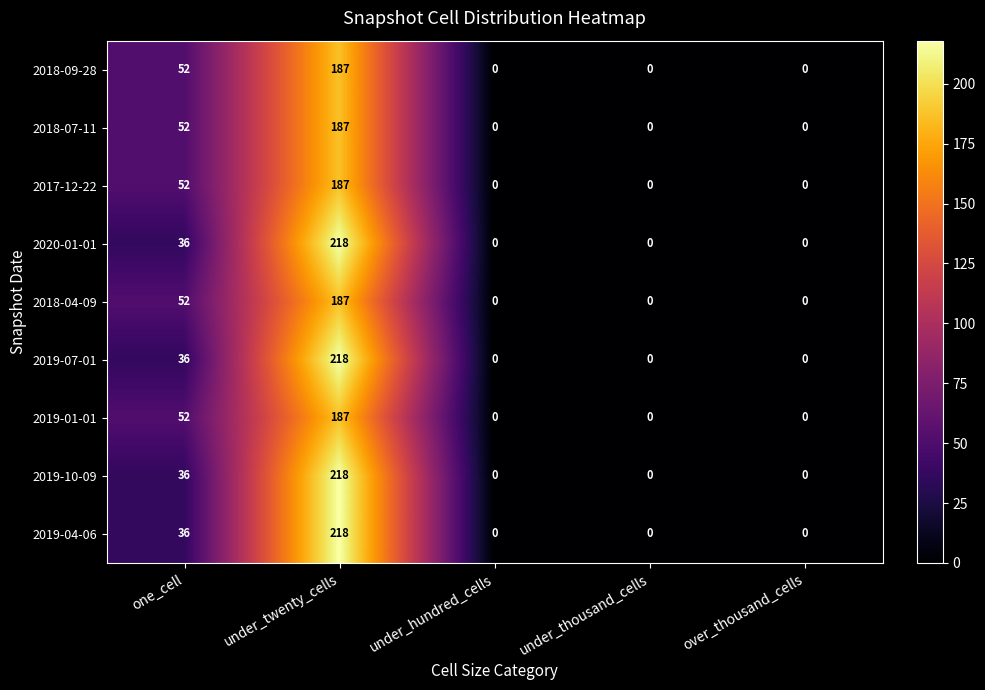

What is the total value across all series at one_cell?

404